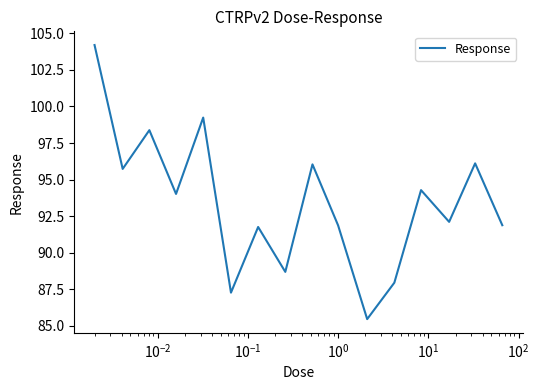

What is the greatest value displayed?

104.2